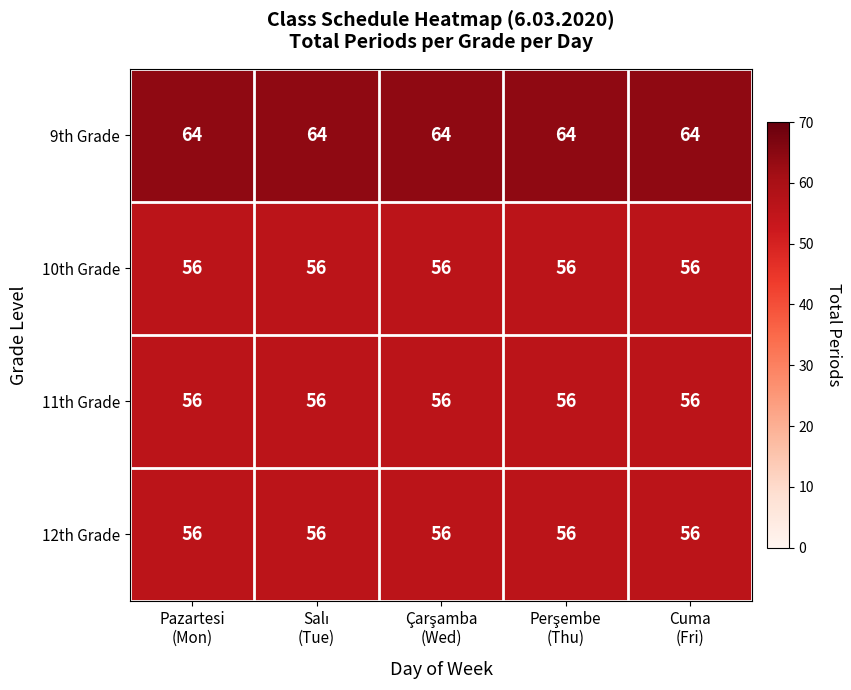

What is the total value across all series at Pazartesi
(Mon)?

232